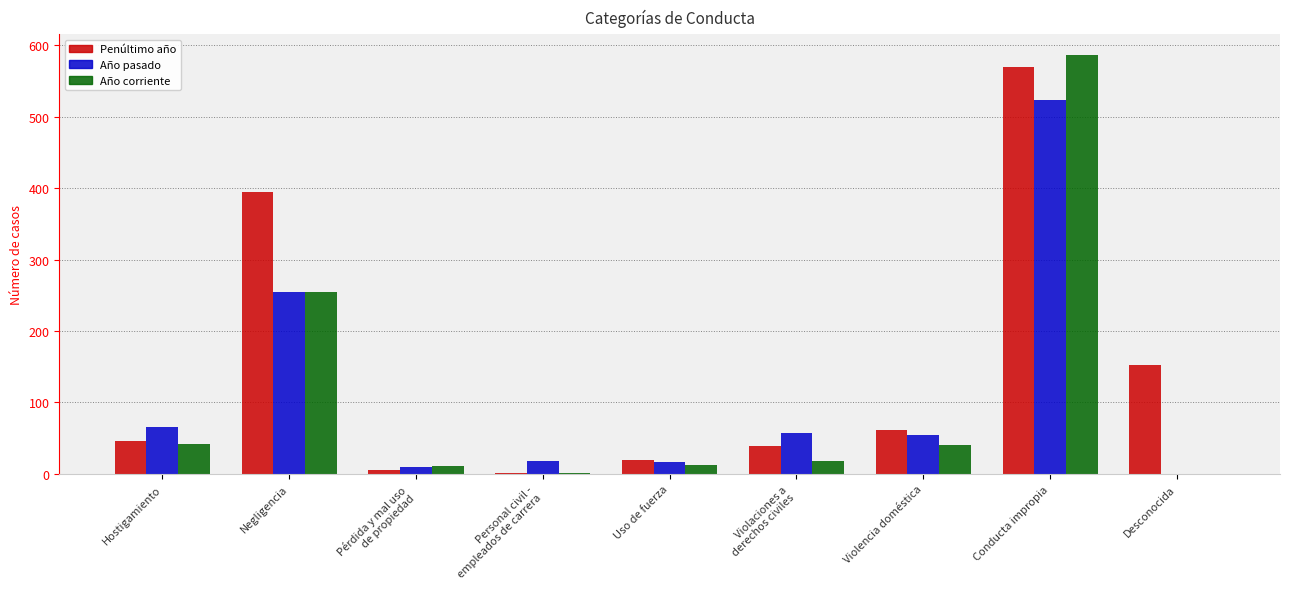

Are the bars grouped side by side (vs. stacked)?

Yes